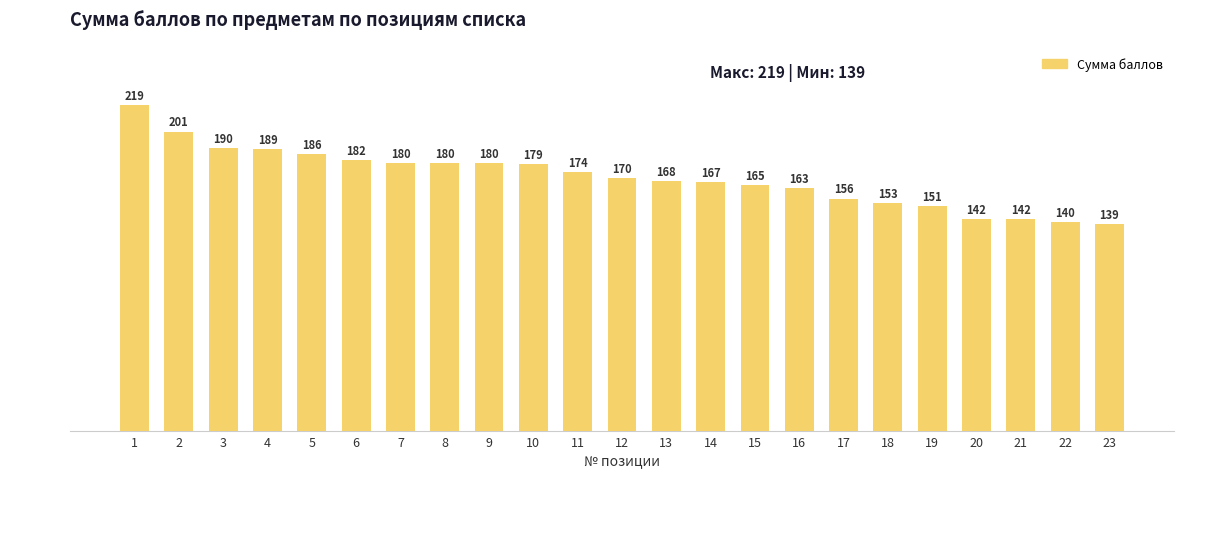

What is the maximum value shown in the chart?

219